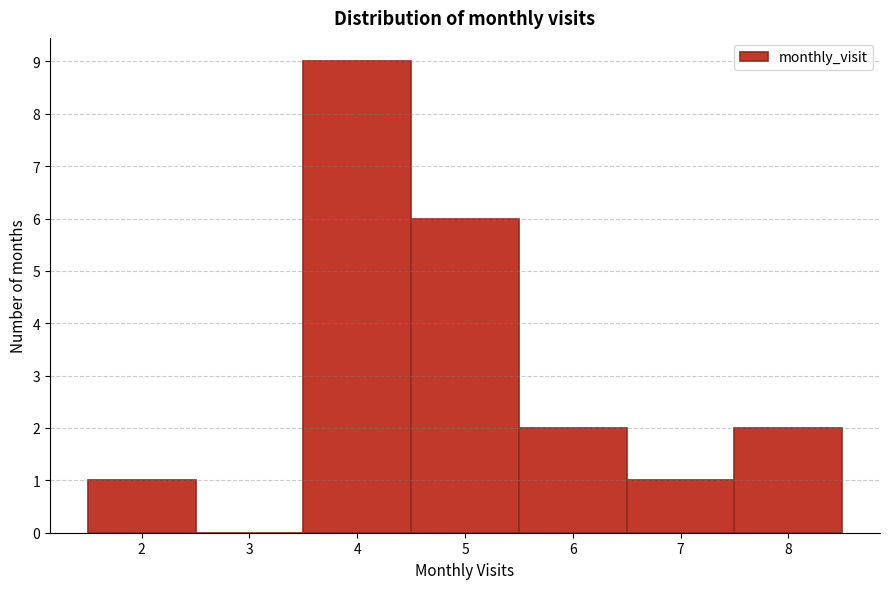

Which range on the x-axis has the tallest bar?

3.5 to 4.5